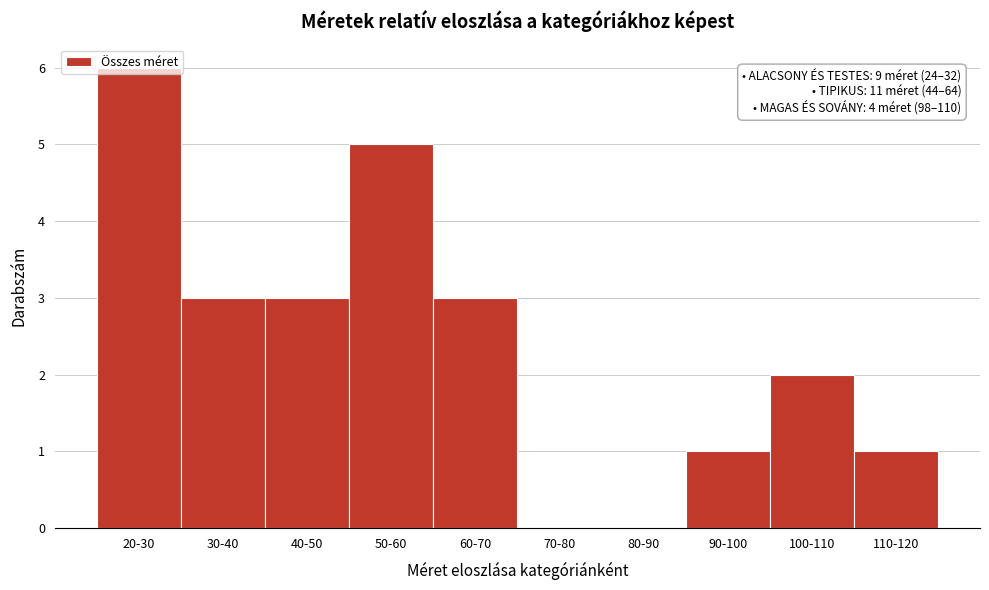

What is the sum of all values?

24